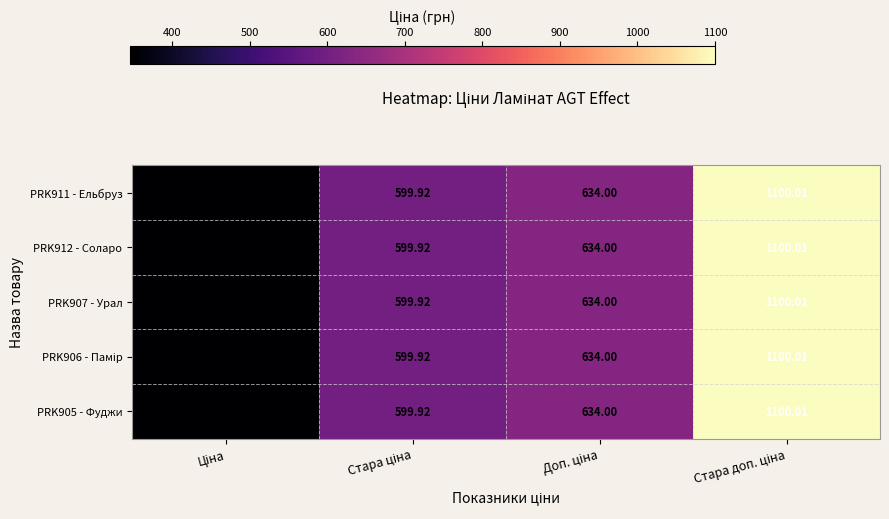

How many data points in PRK912 - Соларо are less than 634?

2